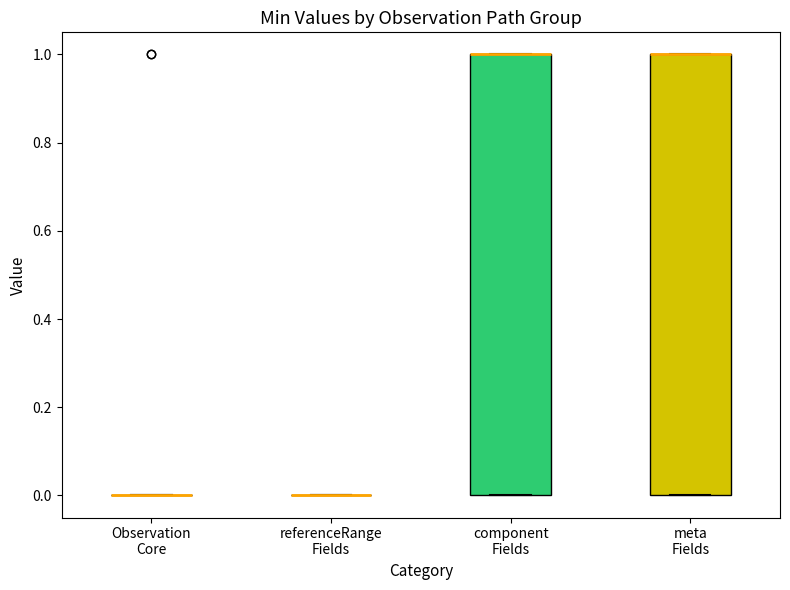

Reading left to right, transcribe this box plot: for each box, give where its median line is, the range the box spans, and where its two whiskers end, as read against the y-axis. The values are not printed on the chart, so give them approximately, as read against the axis.

Observation Core: box collapsed to a line at 0, whiskers 0 to 0
referenceRange Fields: box collapsed to a line at 0, whiskers 0 to 0
component Fields: median 1 (drawn on the box's upper edge), box 0 to 1, whiskers 0 to 1
meta Fields: median 1 (drawn on the box's upper edge), box 0 to 1, whiskers 0 to 1